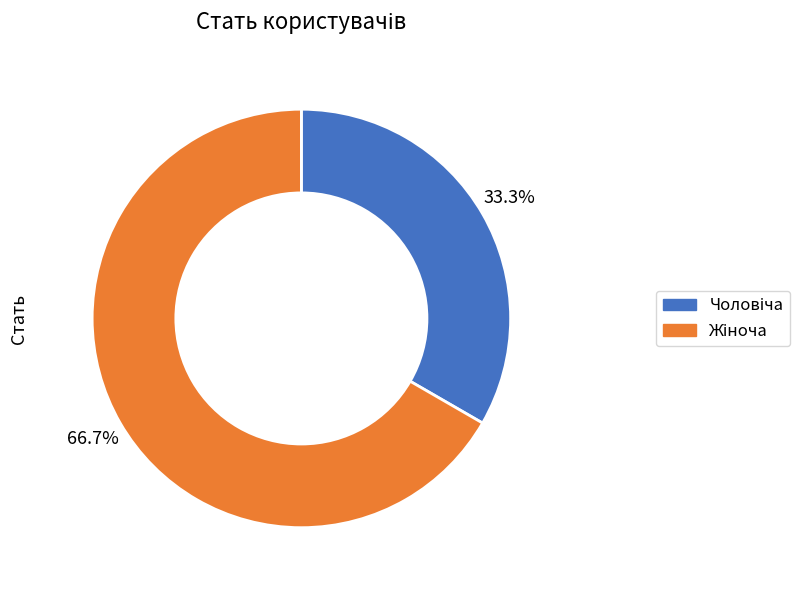

Is there a majority slice in this chart?

Yes